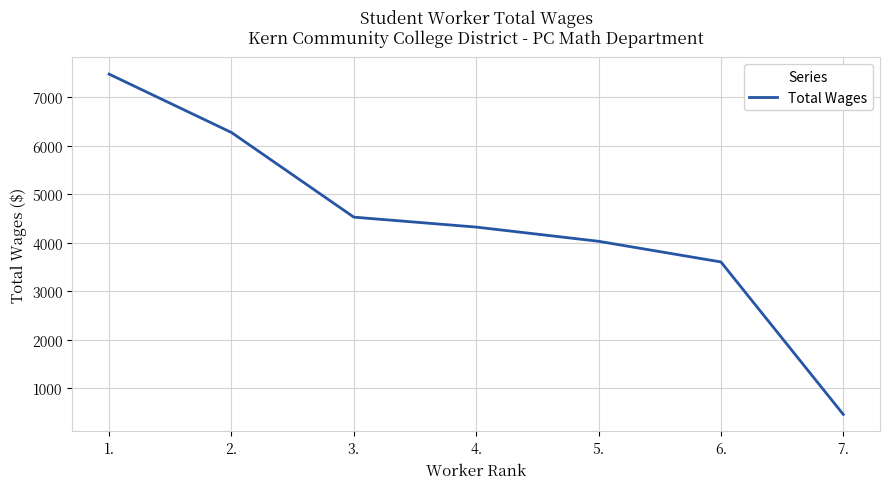

Is it true that the value at 2. is 6271?

True